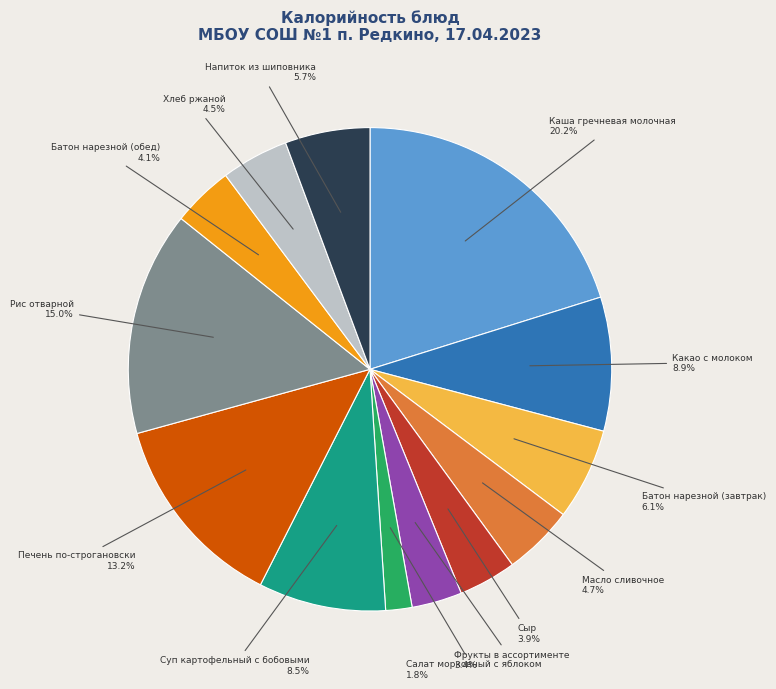

The Салат морковный с яблоком slice represents 2% of the pie. True or false?

True